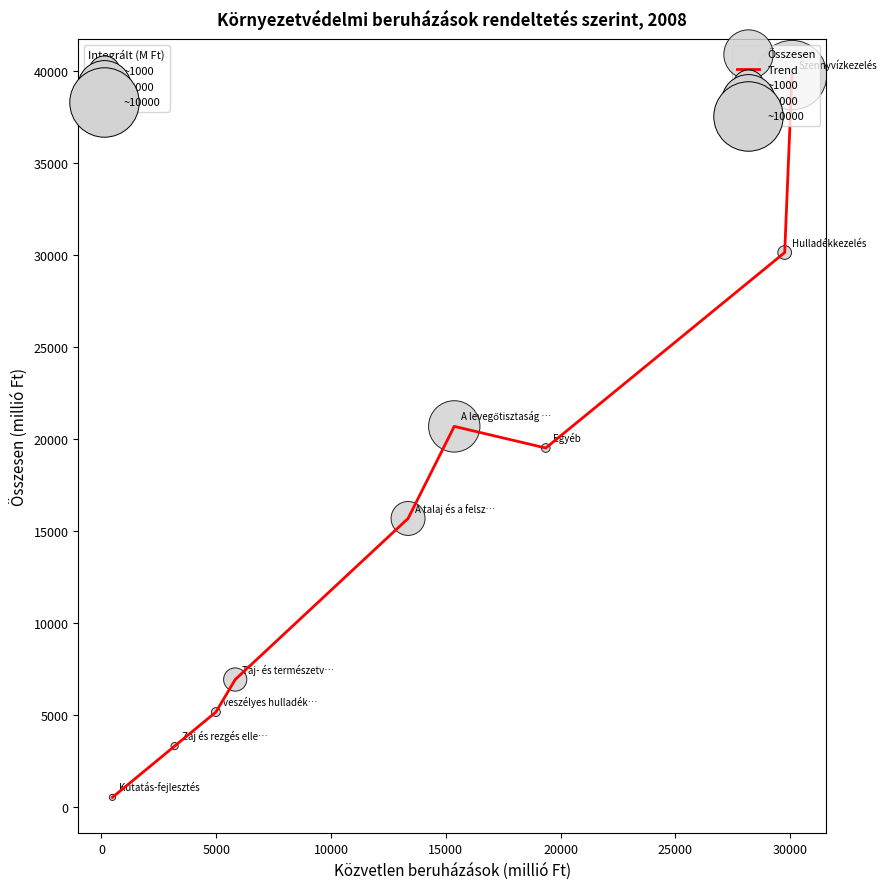

What is the greatest value displayed?

39788.3